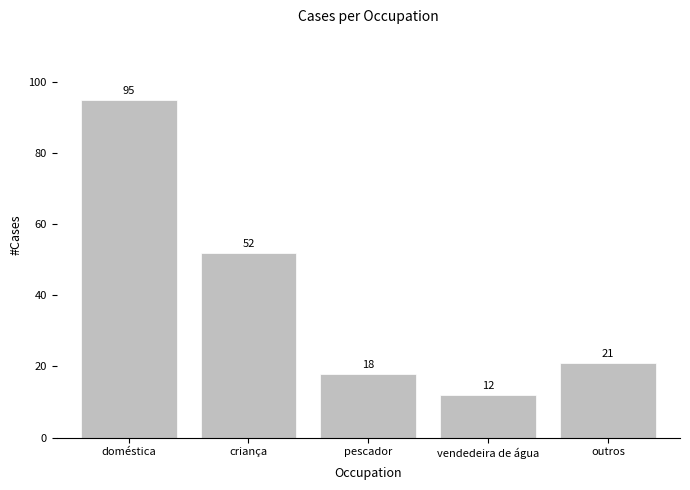

The chart shows a value of 95 at doméstica. True or false?

True